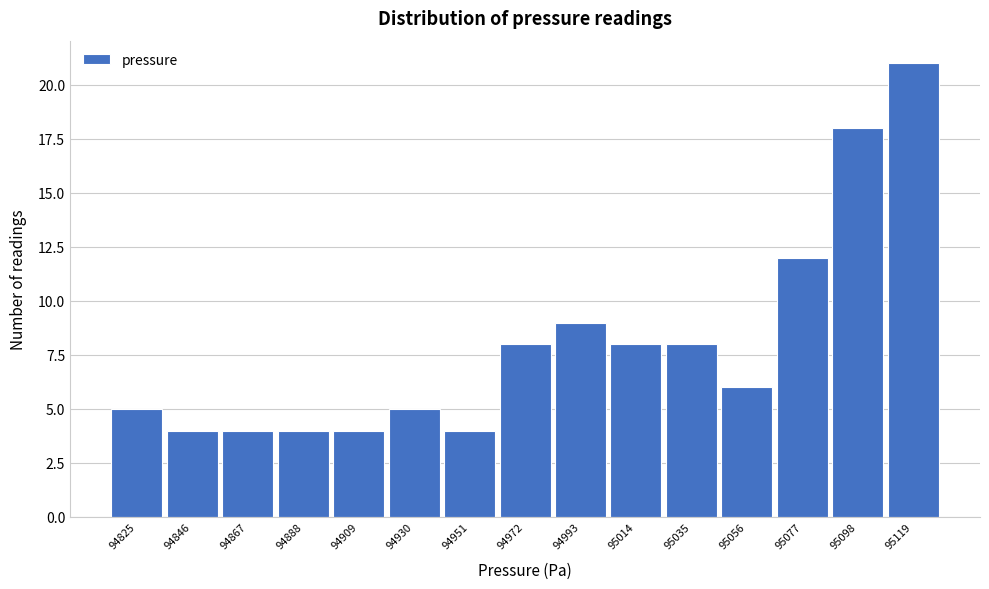

Reading right to left, what are all the values shown in this chart?

95119=21	95098=18	95077=12	95056=6	95035=8	95014=8	94993=9	94972=8	94951=4	94930=5	94909=4	94888=4	94867=4	94846=4	94825=5